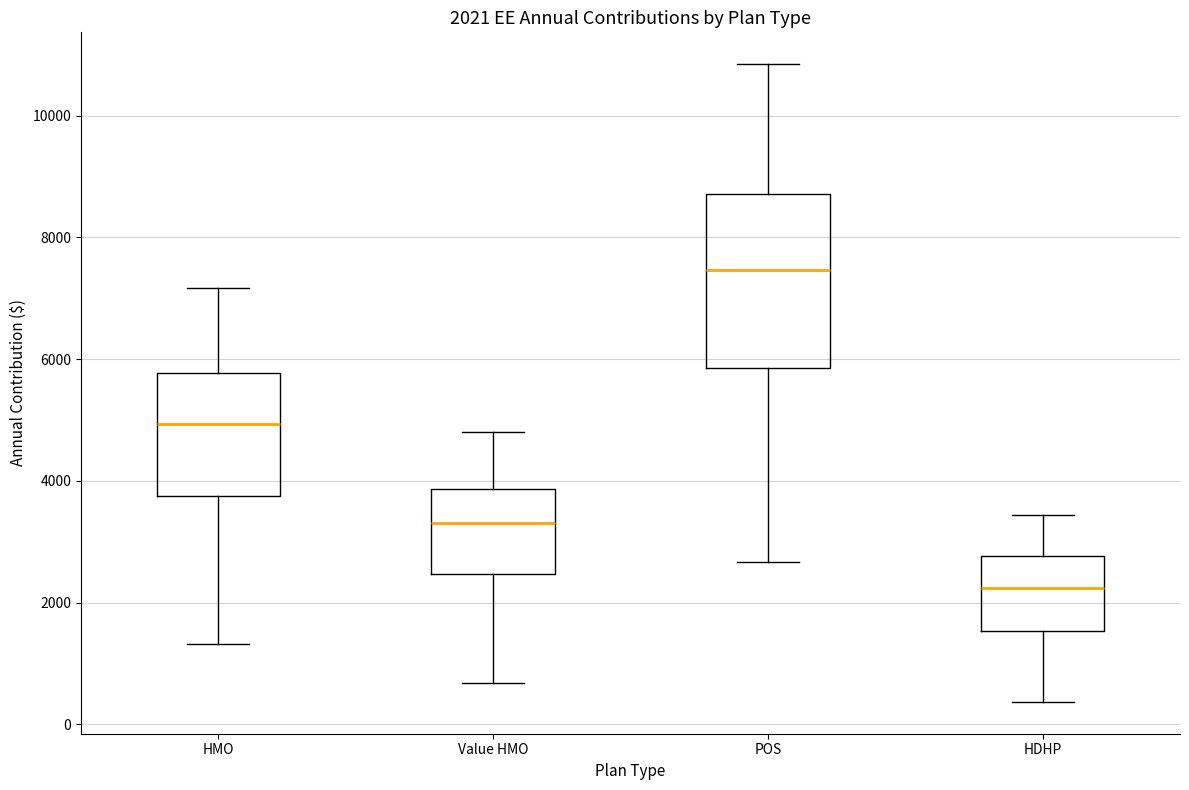

Which box has the highest median line?

POS